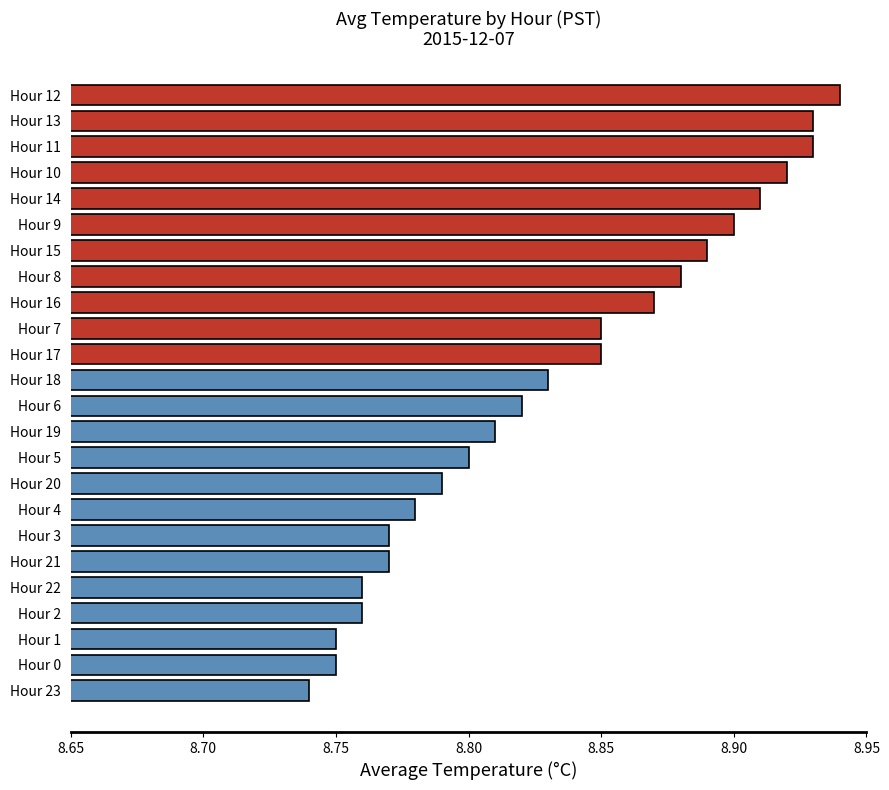

At which label is the value closest to 8?

Hour 23